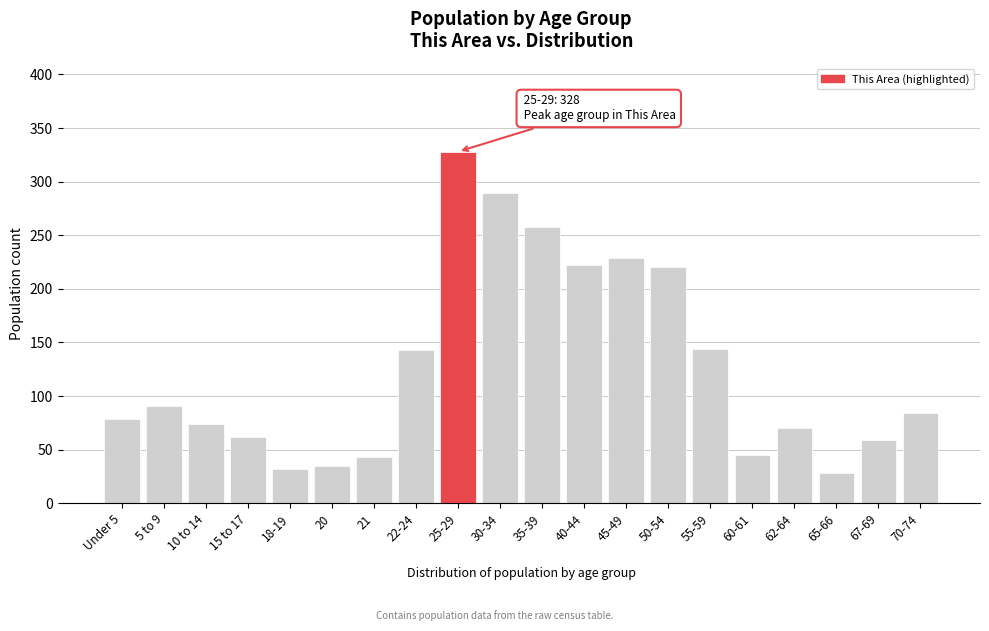

Is it true that the value at 15 to 17 is 24?

False